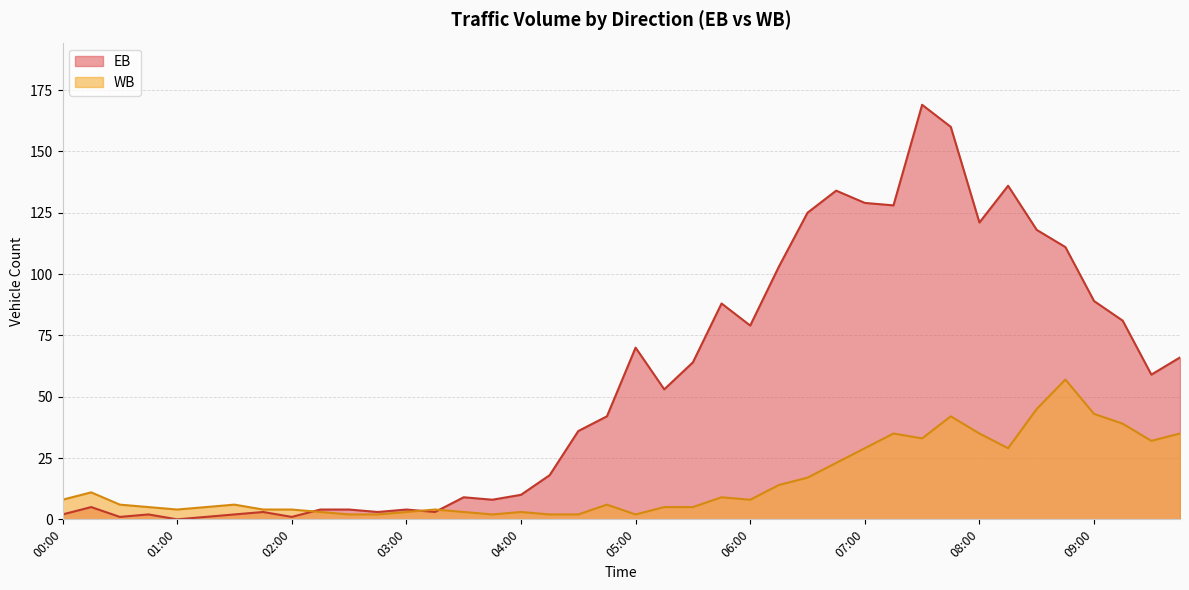

What is the average value of the EB series?

56